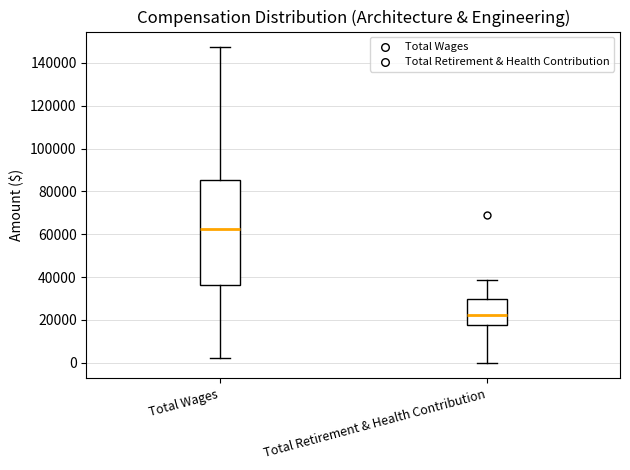

Comparing the boxes themselves (not the whiskers), which one is the tallest?

Total Wages